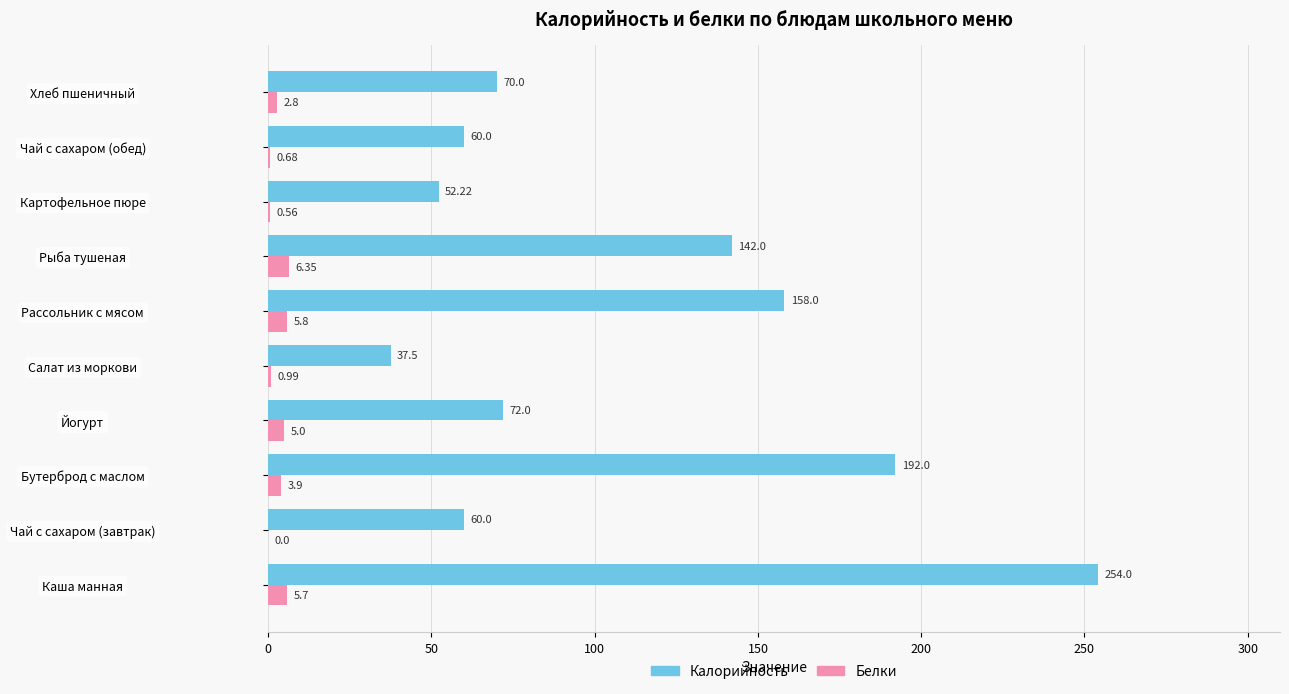

Which series has the largest total across all categories?

Калорийность